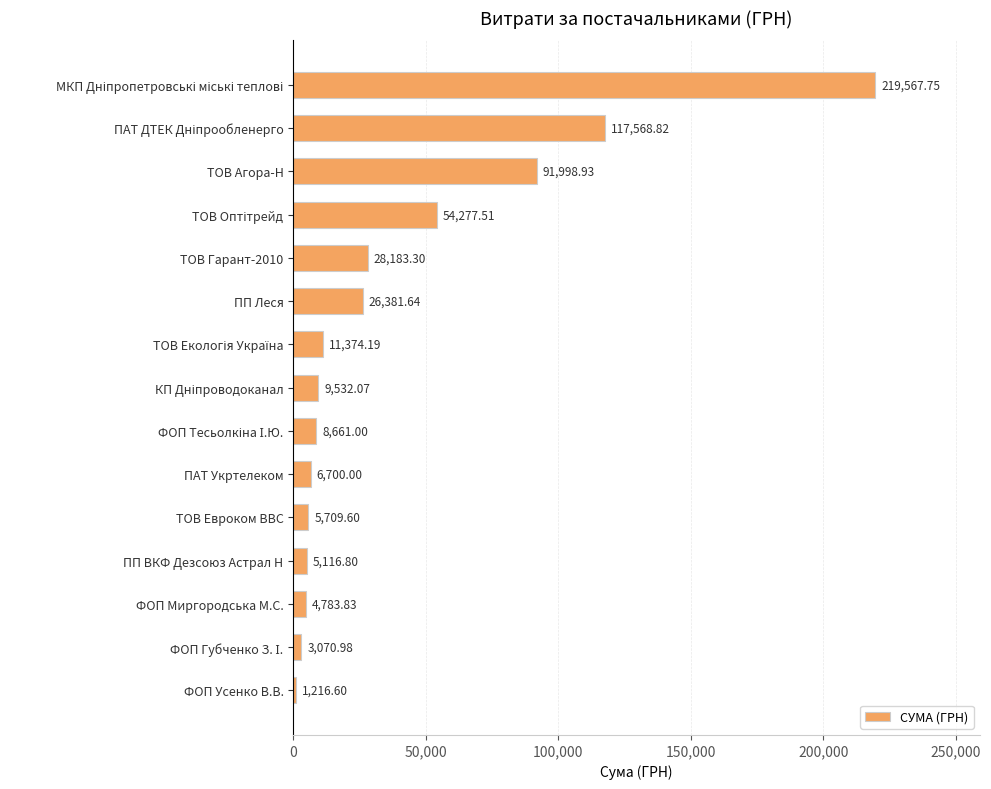

What is the label of the 13th bar from the top?

ФОП Миргородська М.С.